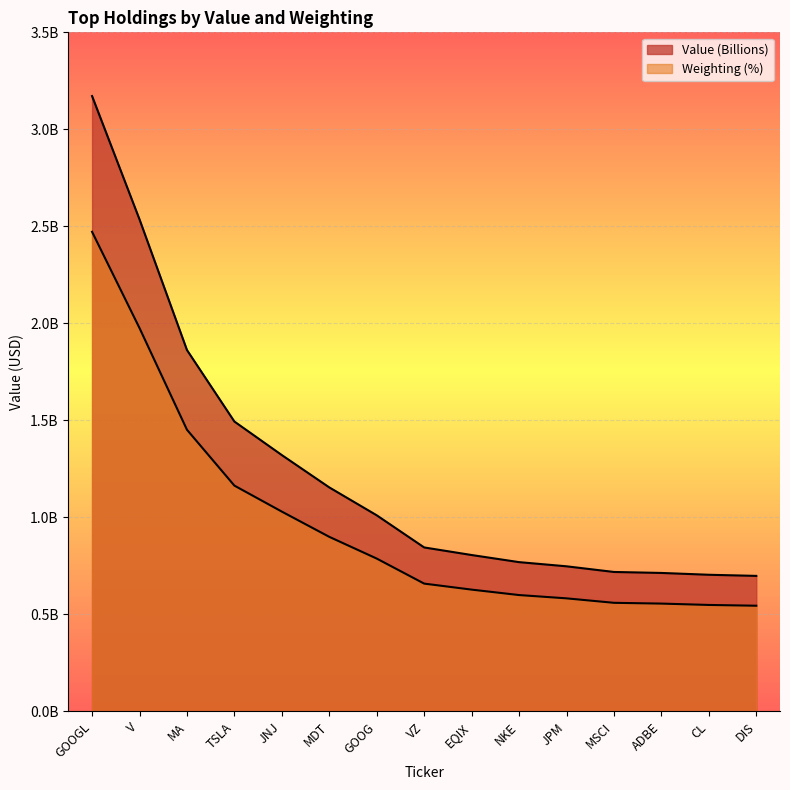

At which category is the sum across all series the highest?

GOOGL